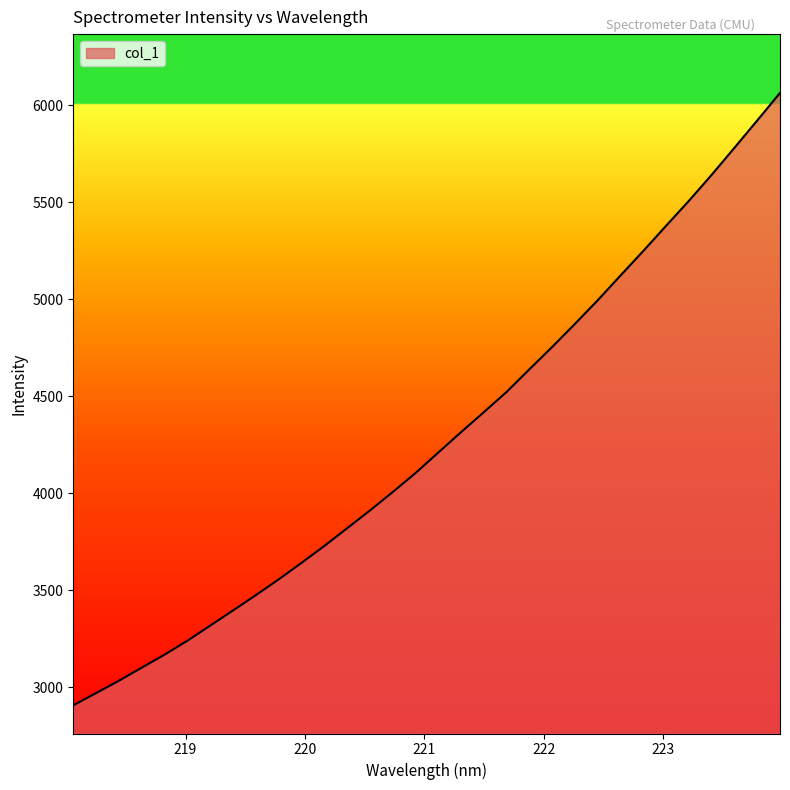

What is the maximum value shown in the chart?

6064.2